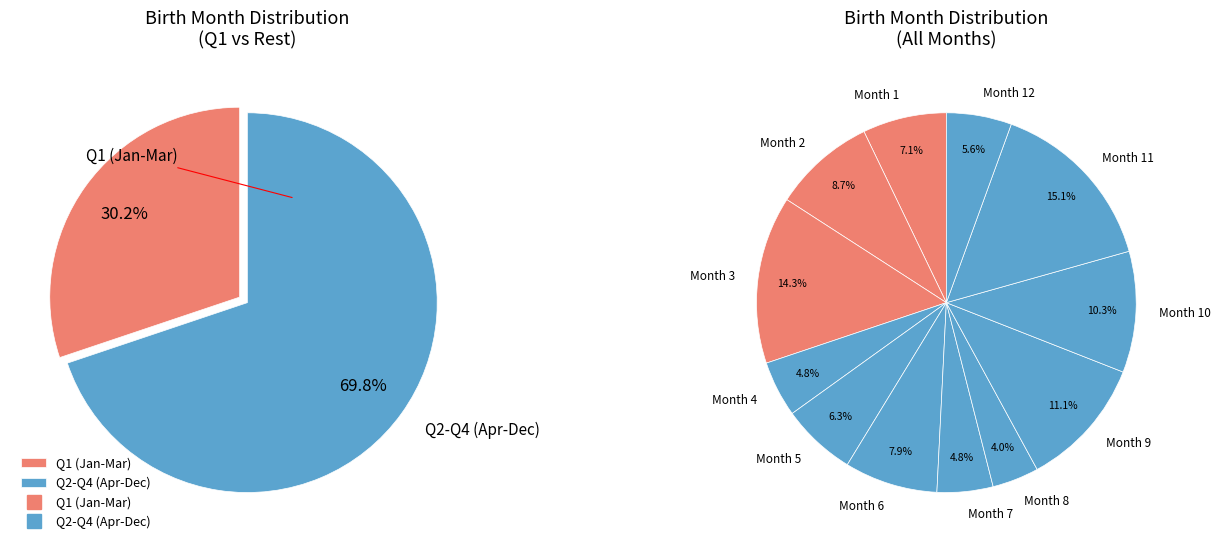

To the nearest percent, what percentage of the pie is Month 7?

5%